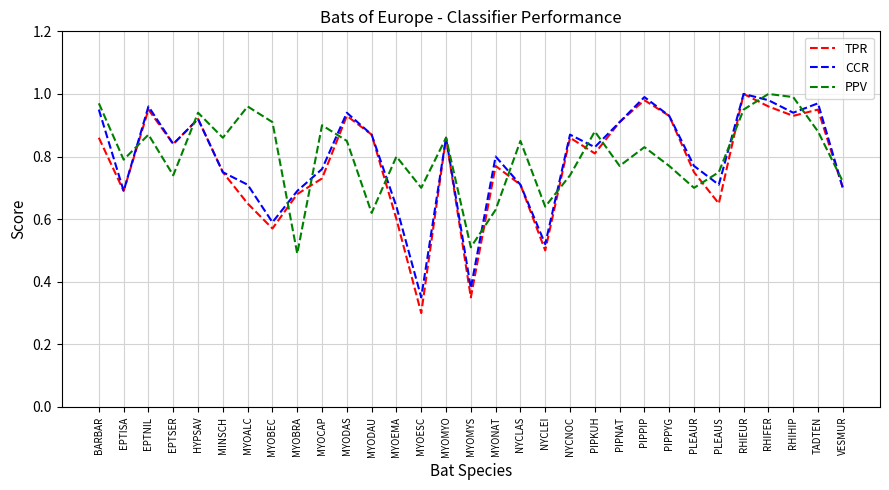

Rank the series by their average value, from lowest to highest.

TPR, CCR, PPV